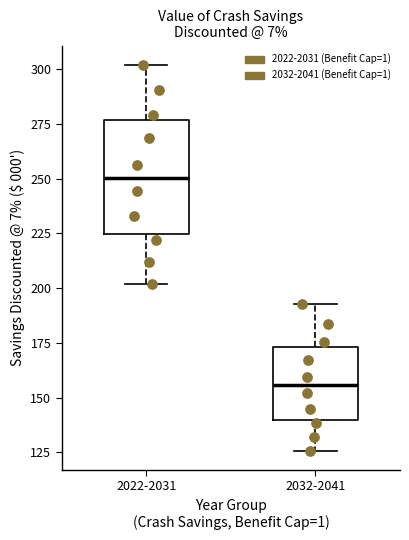

Comparing the boxes themselves (not the whiskers), which one is the tallest?

2022-2031